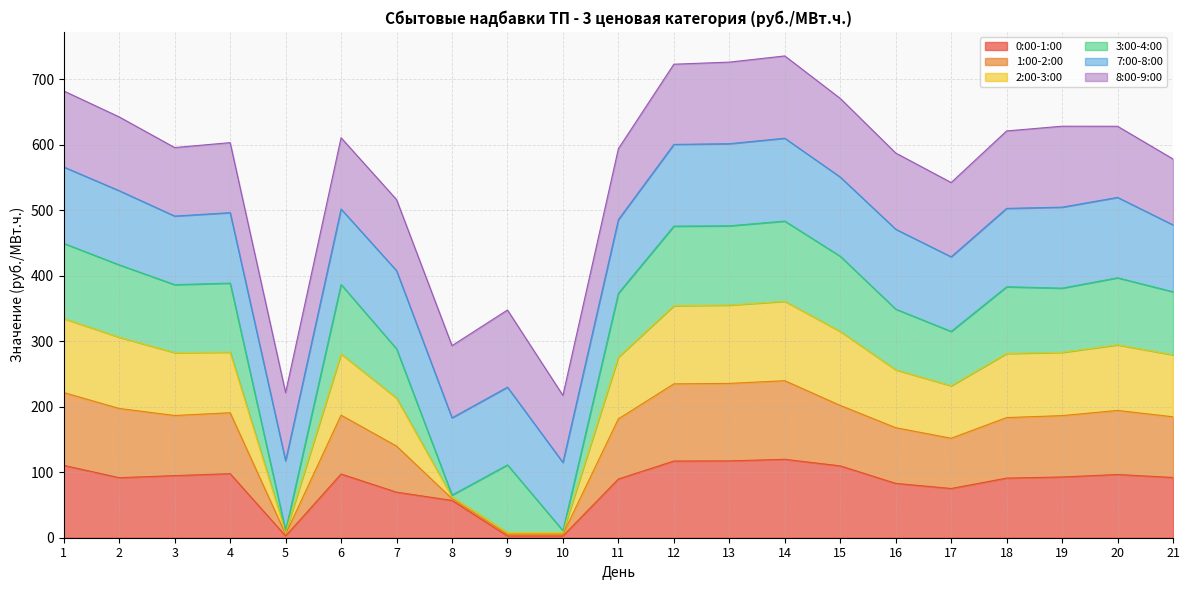

What is the sum of the 0:00-1:00 values at 15 and 2?

201.5